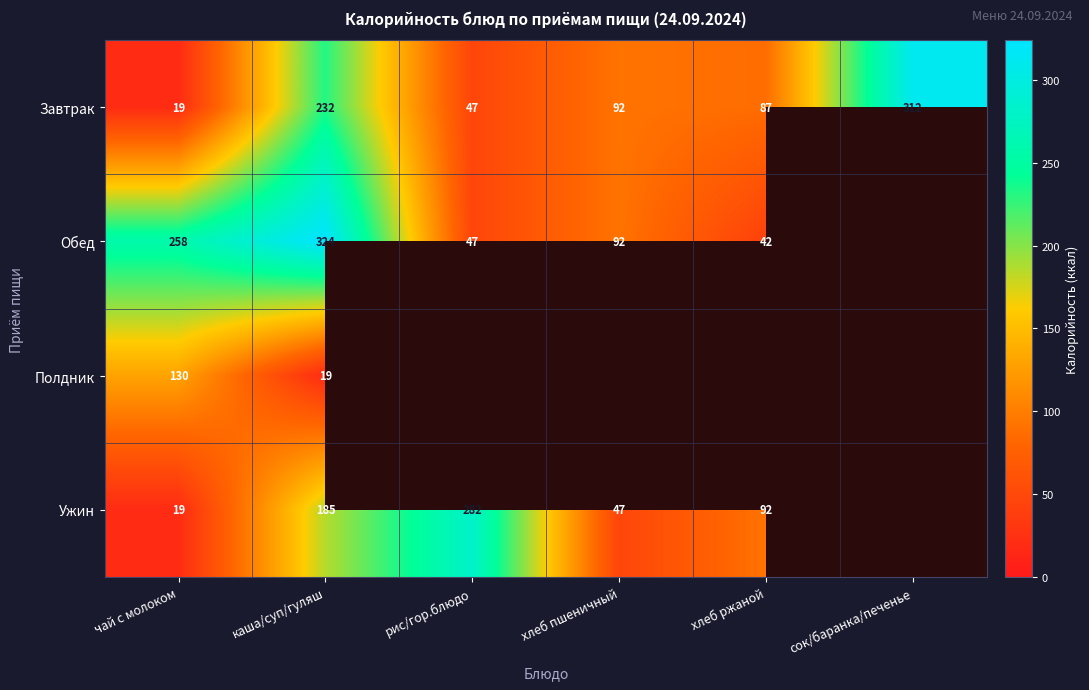

At which label does Завтрак reach its minimum?

чай с молоком